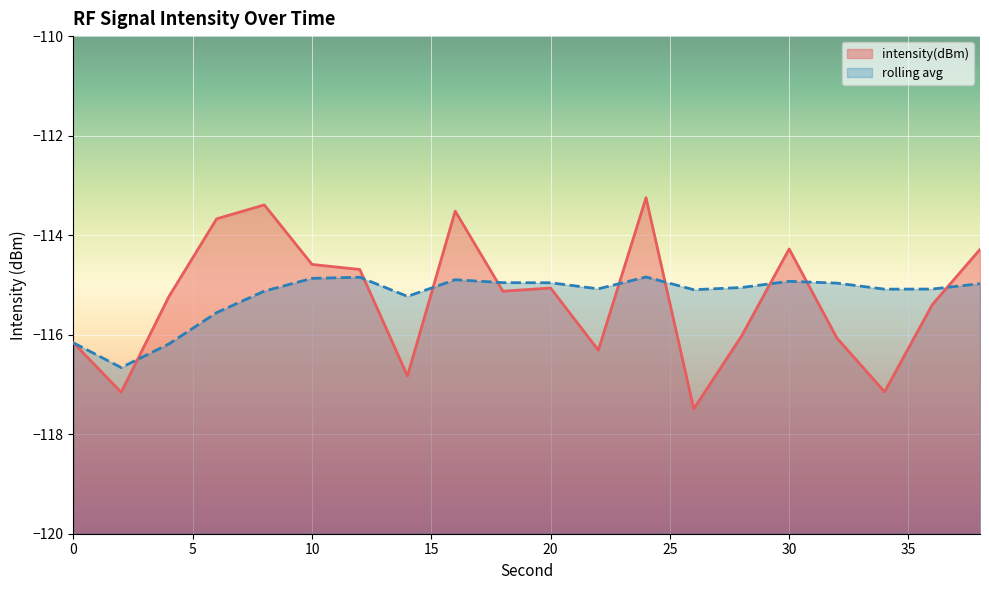

Which category has the highest value in the rolling_avg series?

24